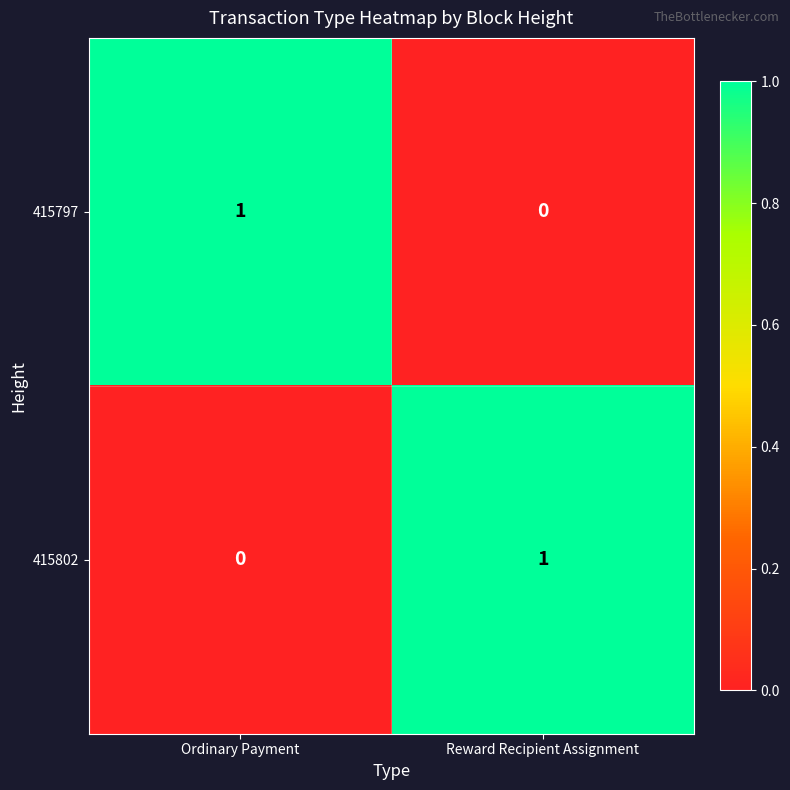

Which category has the highest value in the 415797 series?

Ordinary Payment